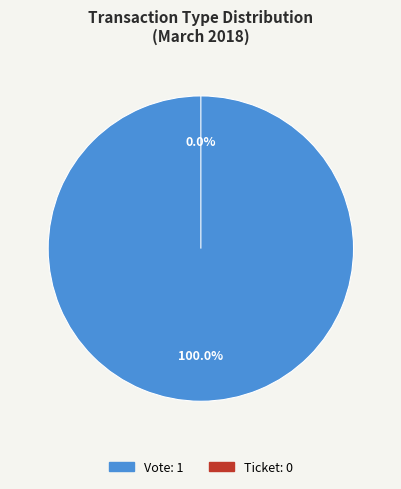

To the nearest percent, what portion does Vote represent?

100%